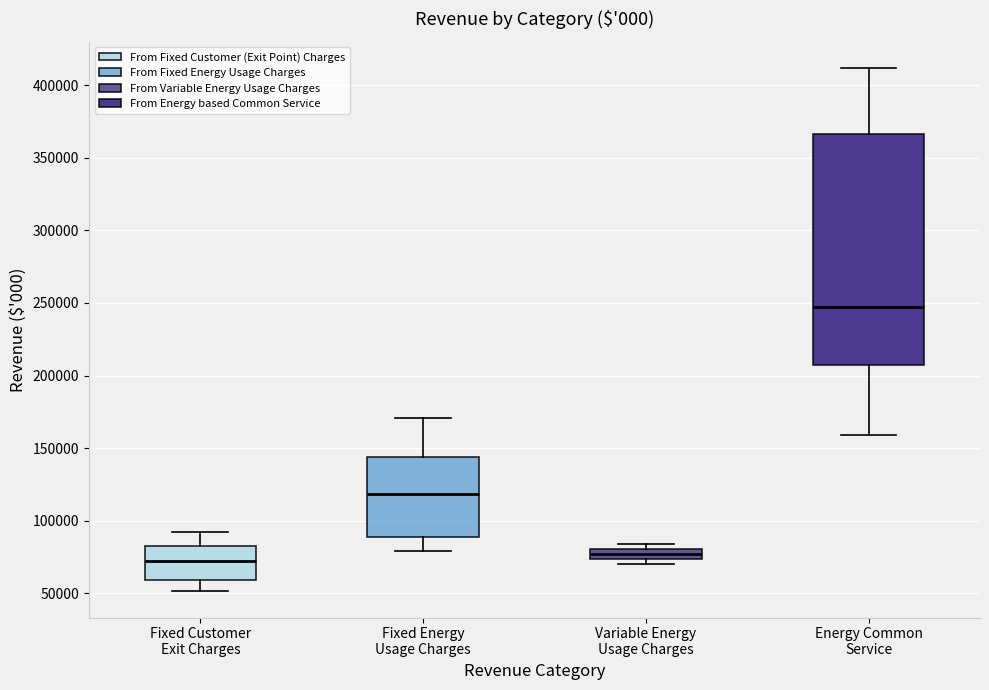

Which box is the tallest, from its lower edge to its upper edge?

Energy Common Service